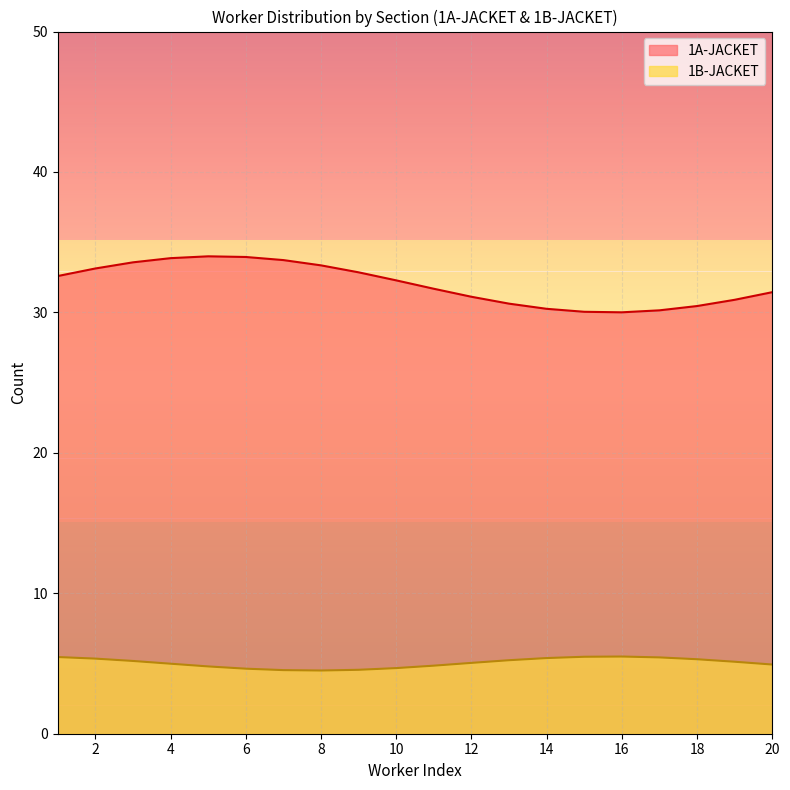

What is the highest value of the 1B-JACKET series?

5.5